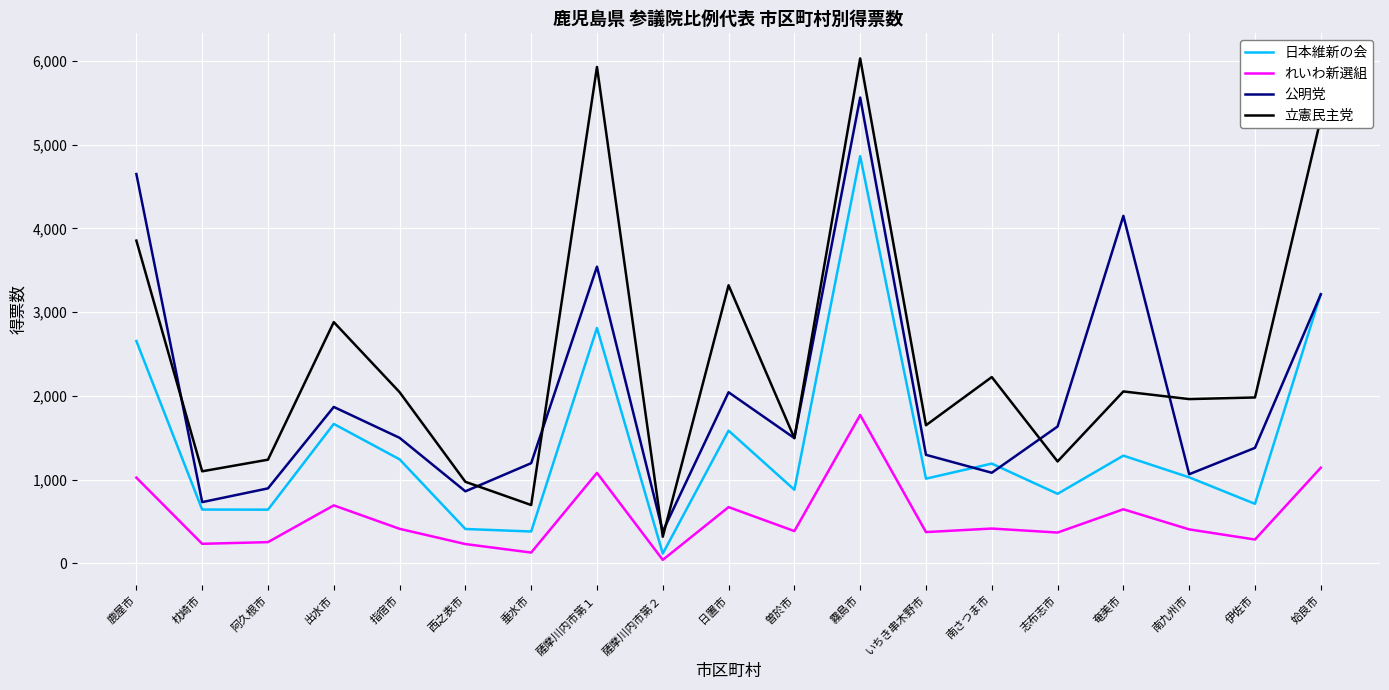

In れいわ新選組, how many points are higher than both neighbors (excluding endpoints)?

6